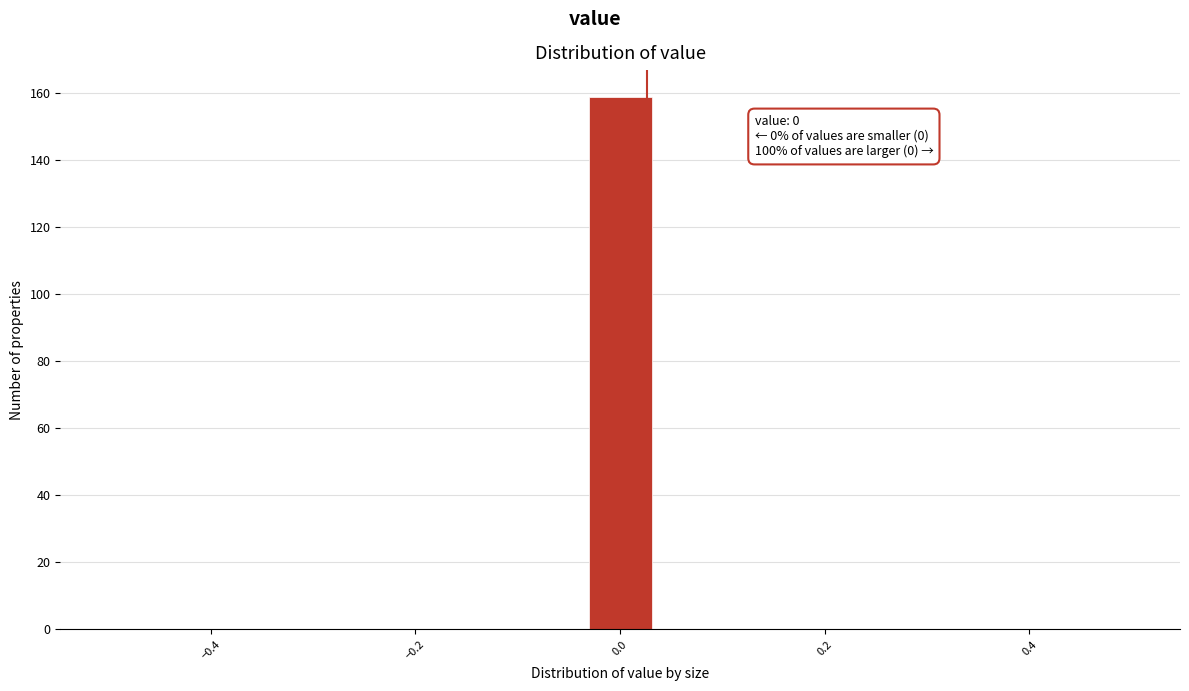

Around what value on the x-axis is the tallest bar? Give the approximate position of its centre, as read against the axis.

0.00